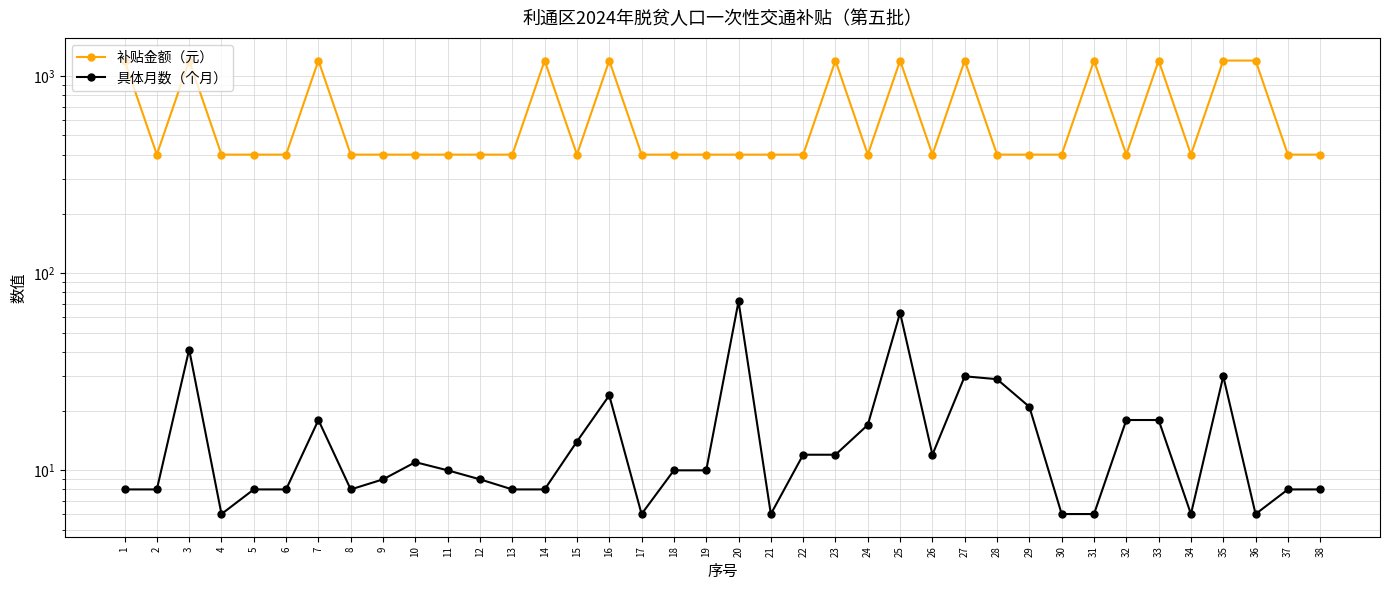

Is the value of 补贴金额（元） at 26 greater than the value of 具体月数（个月） at 8?

Yes